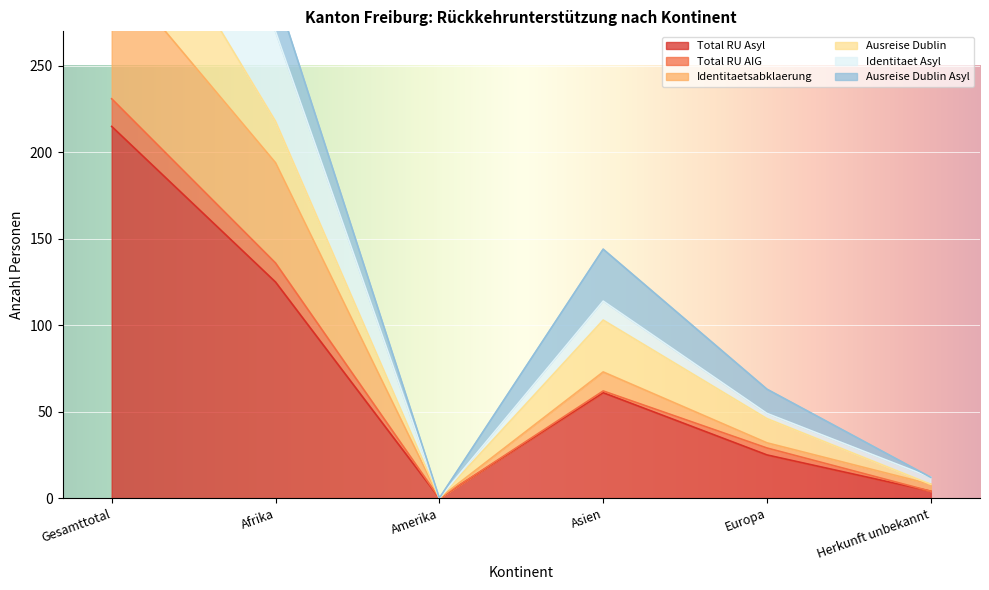

At which label is Total RU Asyl closest to 107?

Afrika